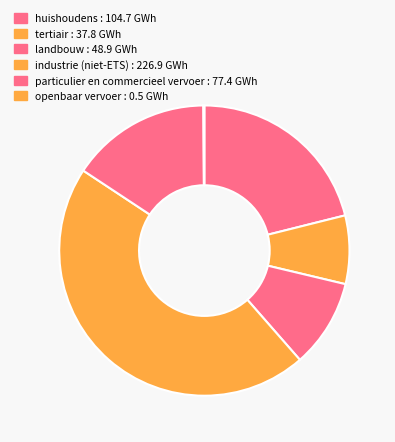

Does any single category account for the majority?

No